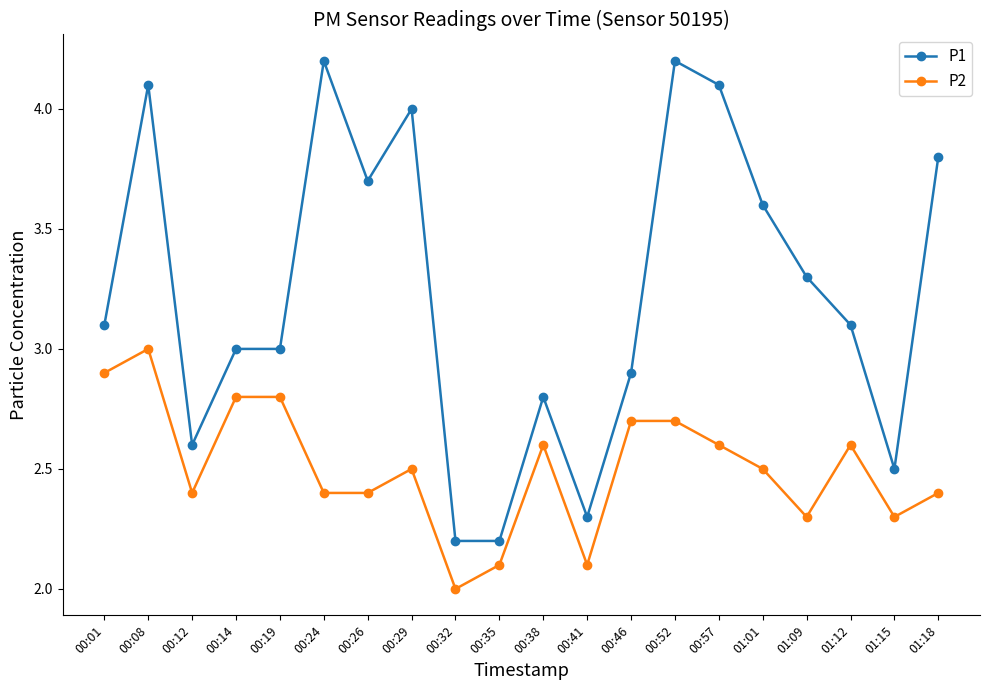

Where is the first local minimum for P2?

00:12